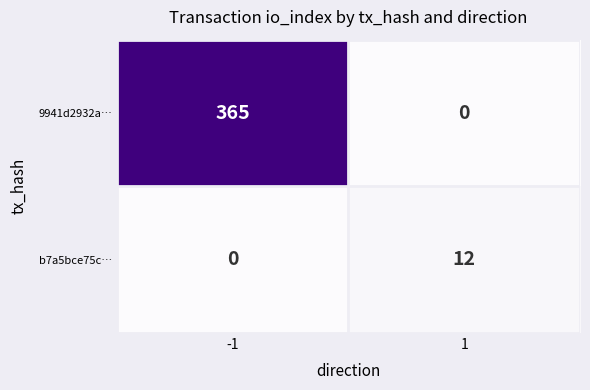

What is the sum of all b7a5bce75c… values?

12